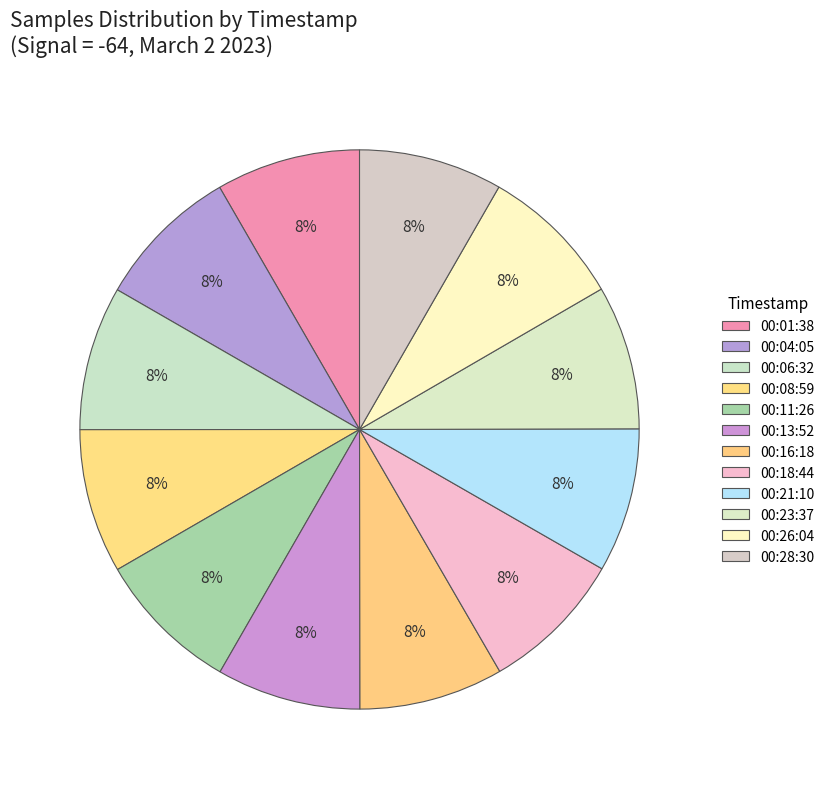

What is the smallest slice in the pie chart?

2023/03/02 00:28:30